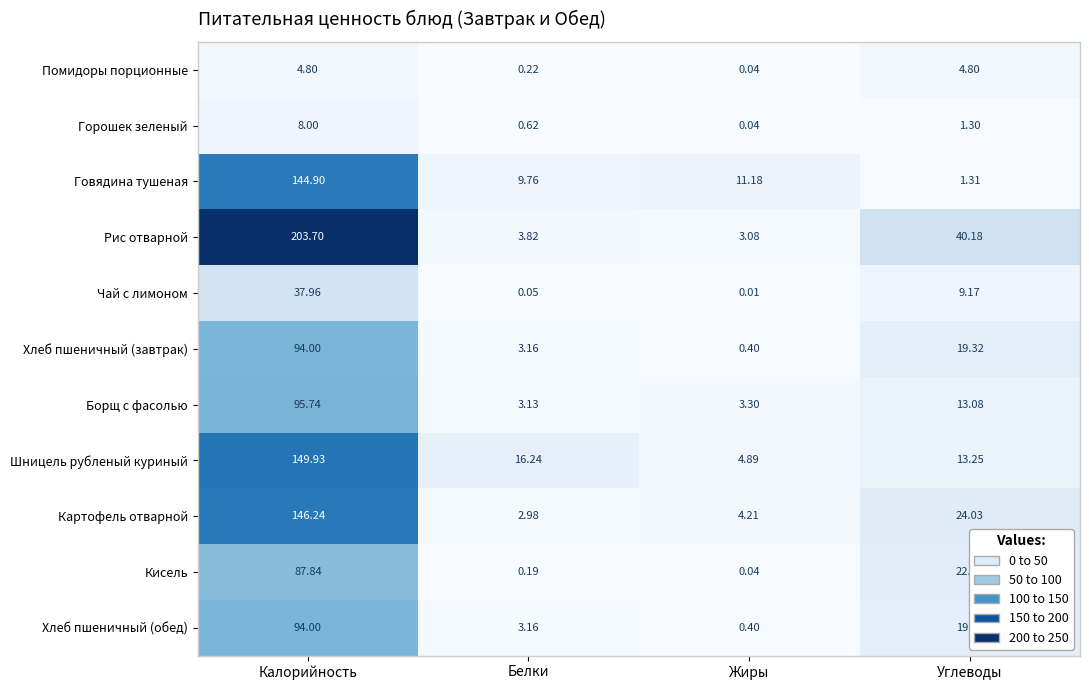

At which category is the sum across all series the highest?

Калорийность